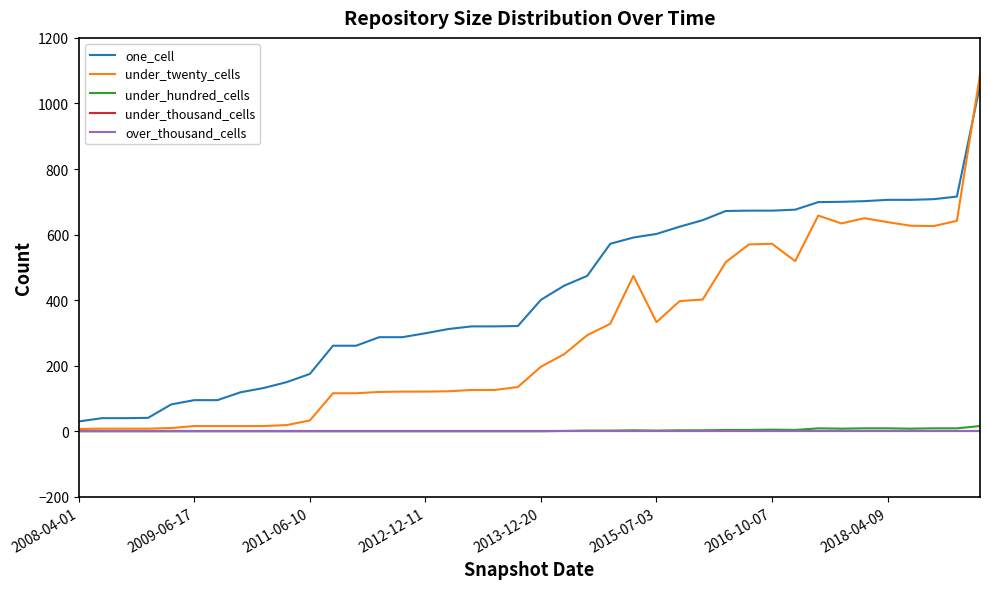

Is this an area chart (filled region under the line)?

No